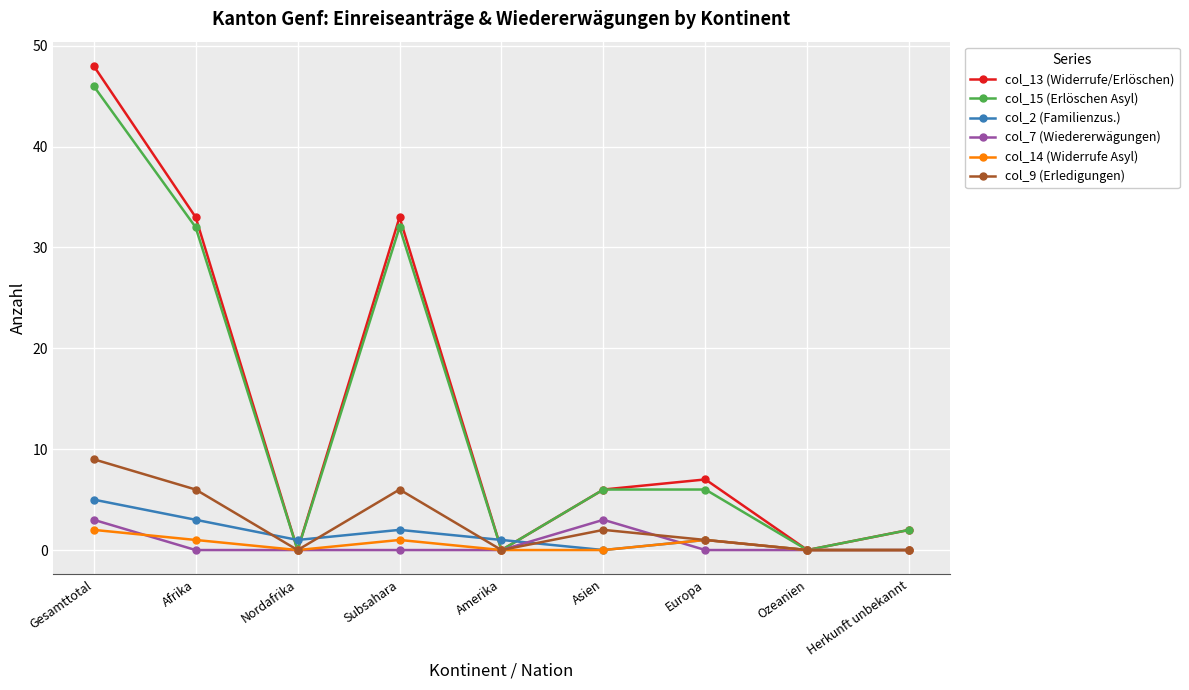

Between Afrika and Amerika, which series saw the biggest shift?

col_13 (Widerrufe/Erlöschen)